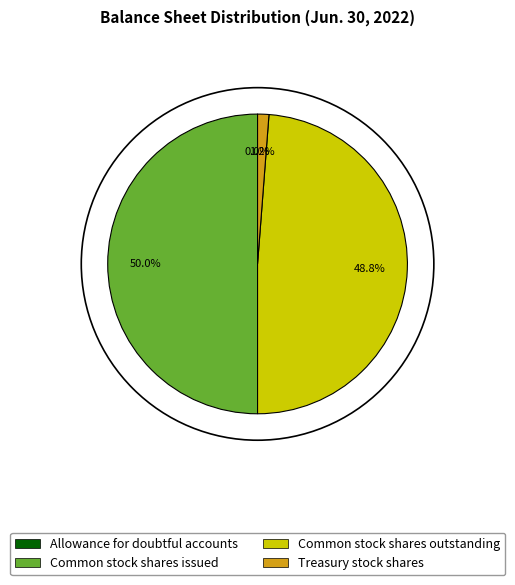

Which category has the biggest portion of the pie?

Common stock shares issued